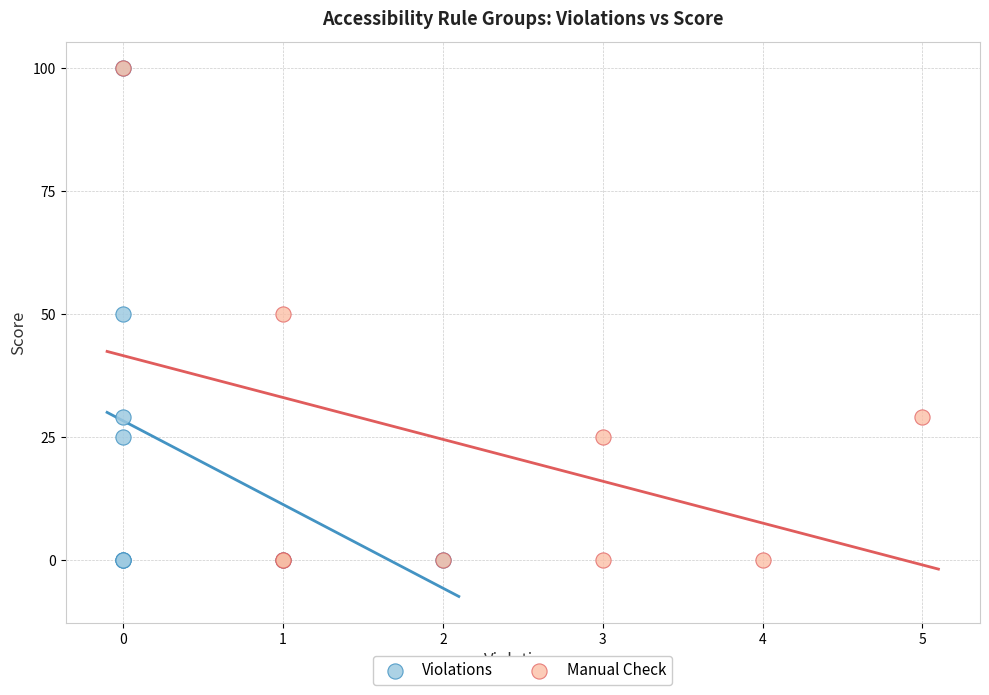

What are all the series names shown in the legend?

Violations, Manual Check